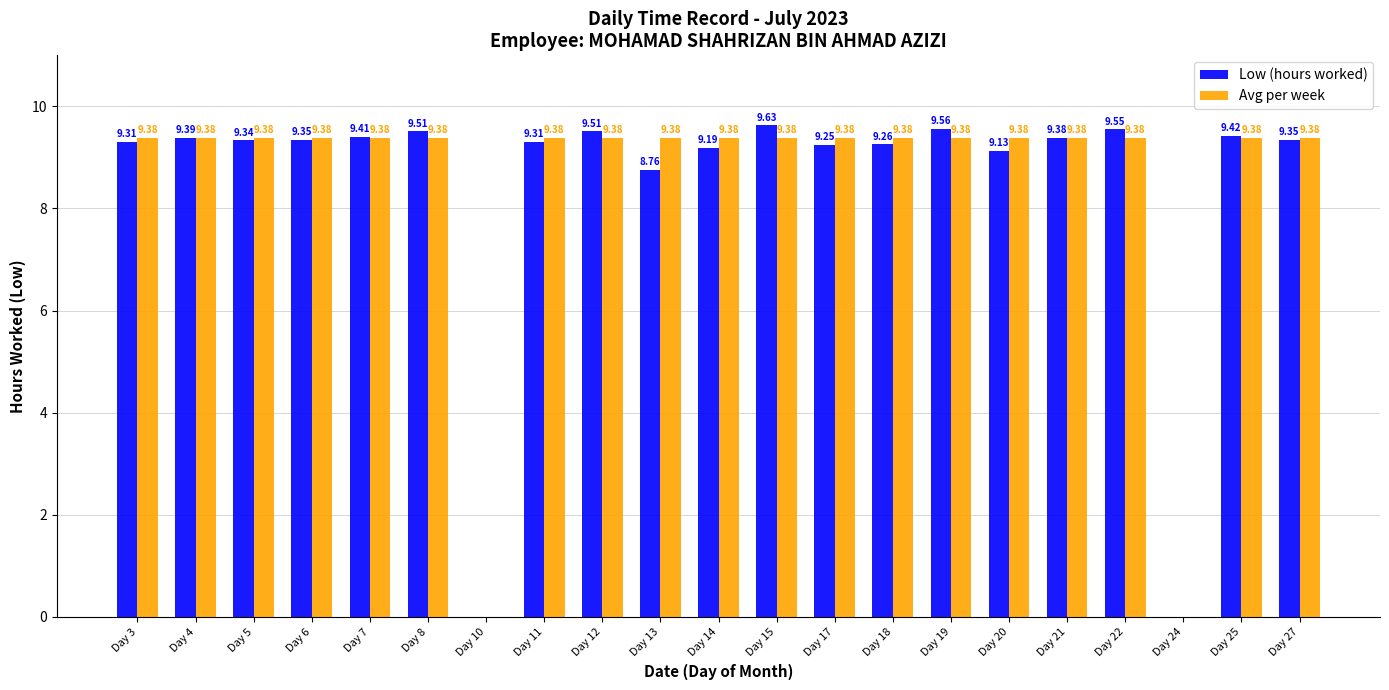

At which category is the sum across all series the highest?

Day 15